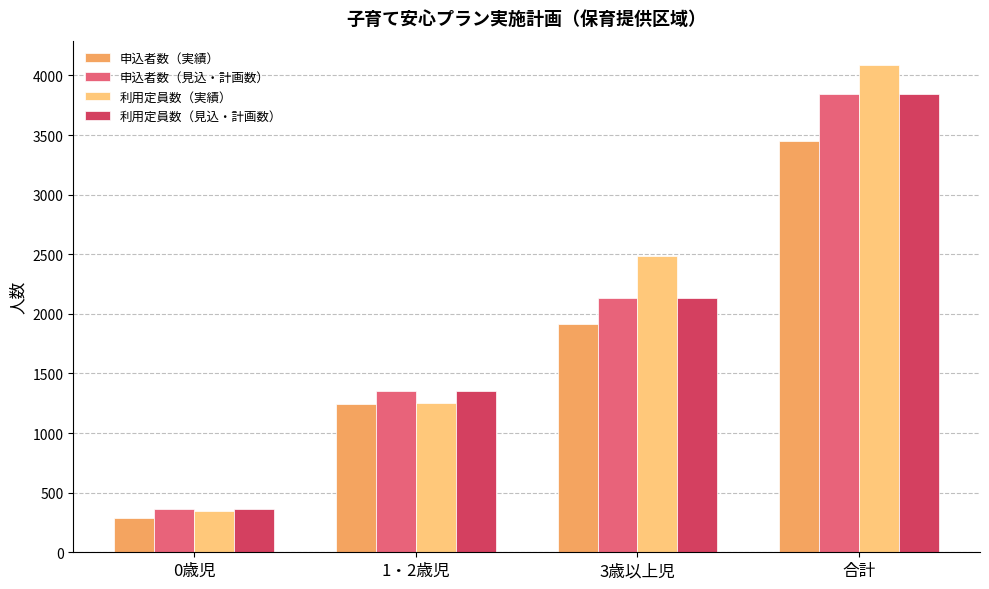

What is the difference between the 利用定員数（見込・計画数） values at 3歳以上児 and 0歳児?

1771